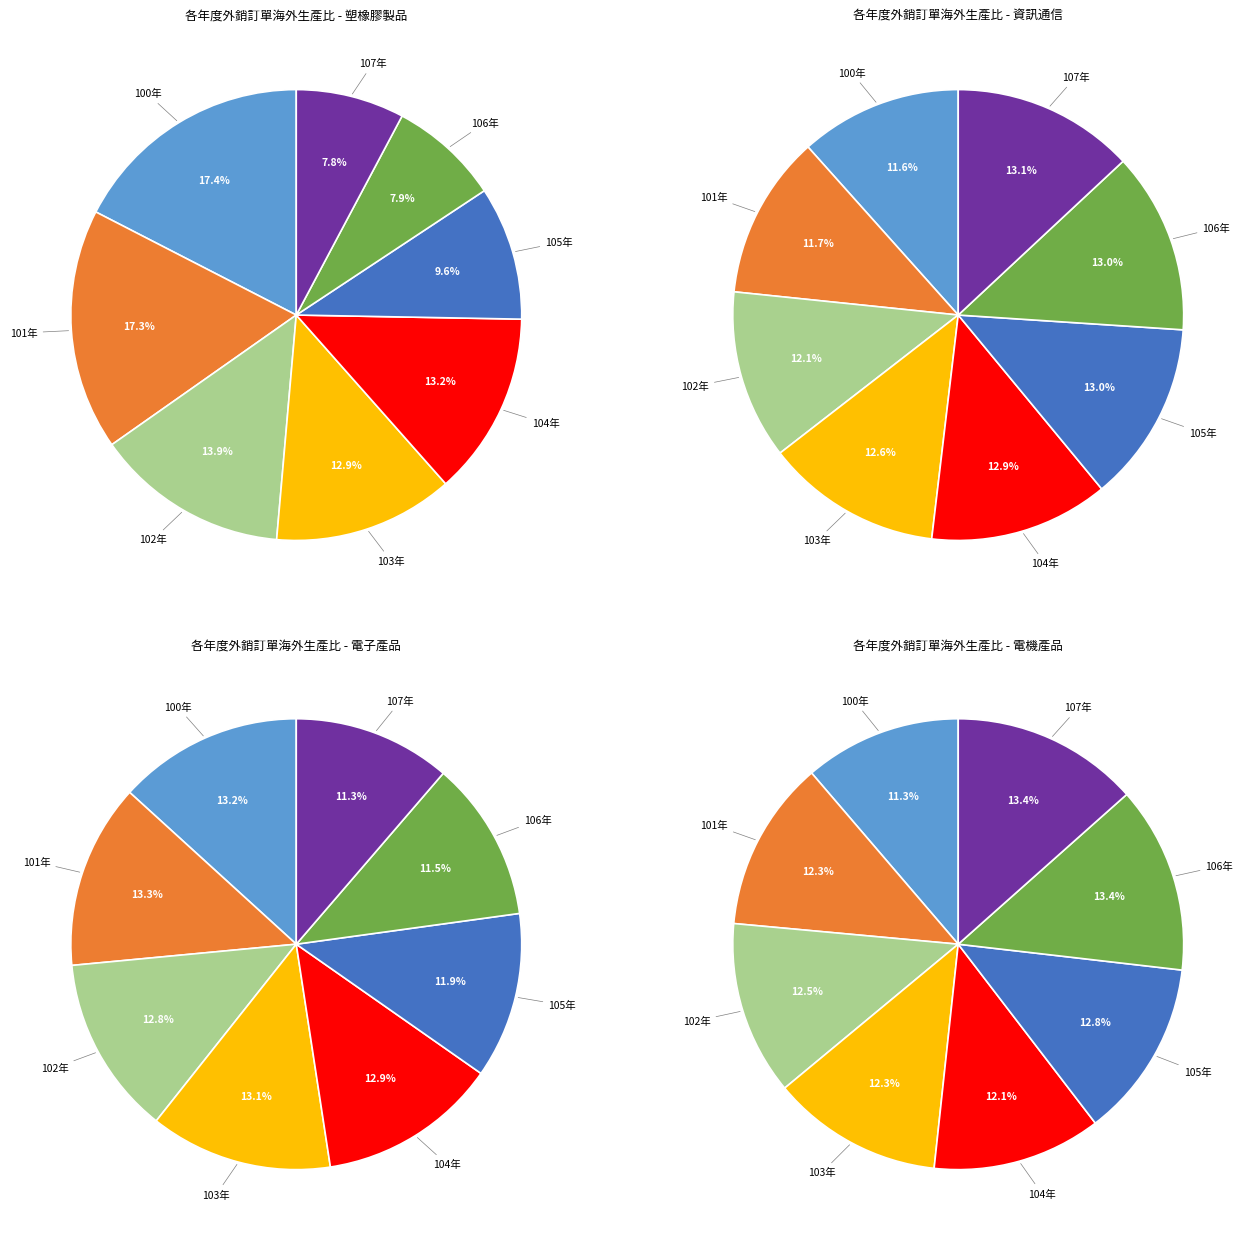

Count the number of slices in the pie.

8